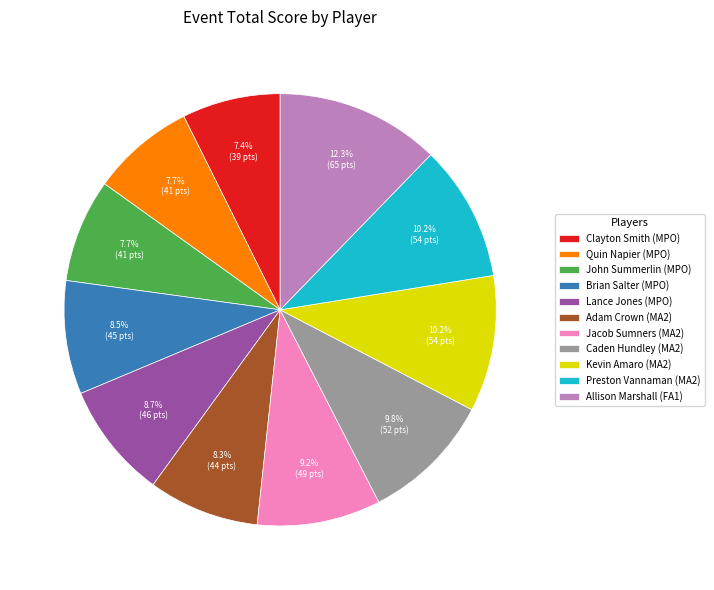

Which category has the biggest portion of the pie?

Allison Marshall (FA1)